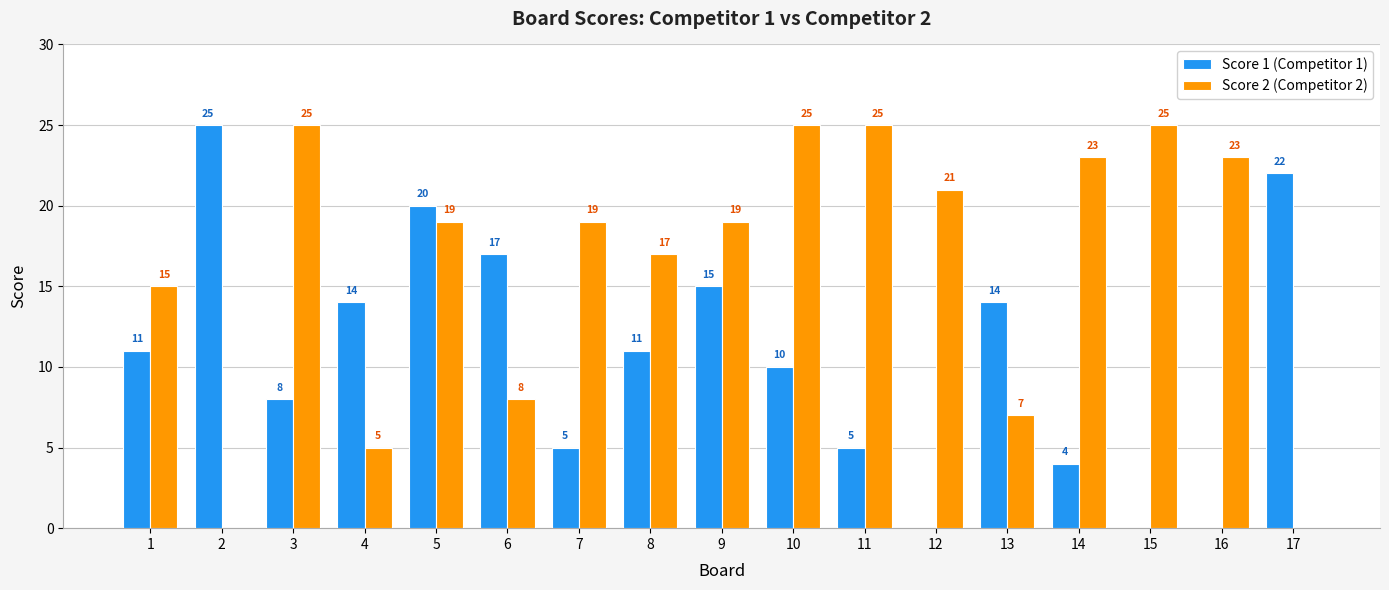

What is the total value across all series at 9?

34